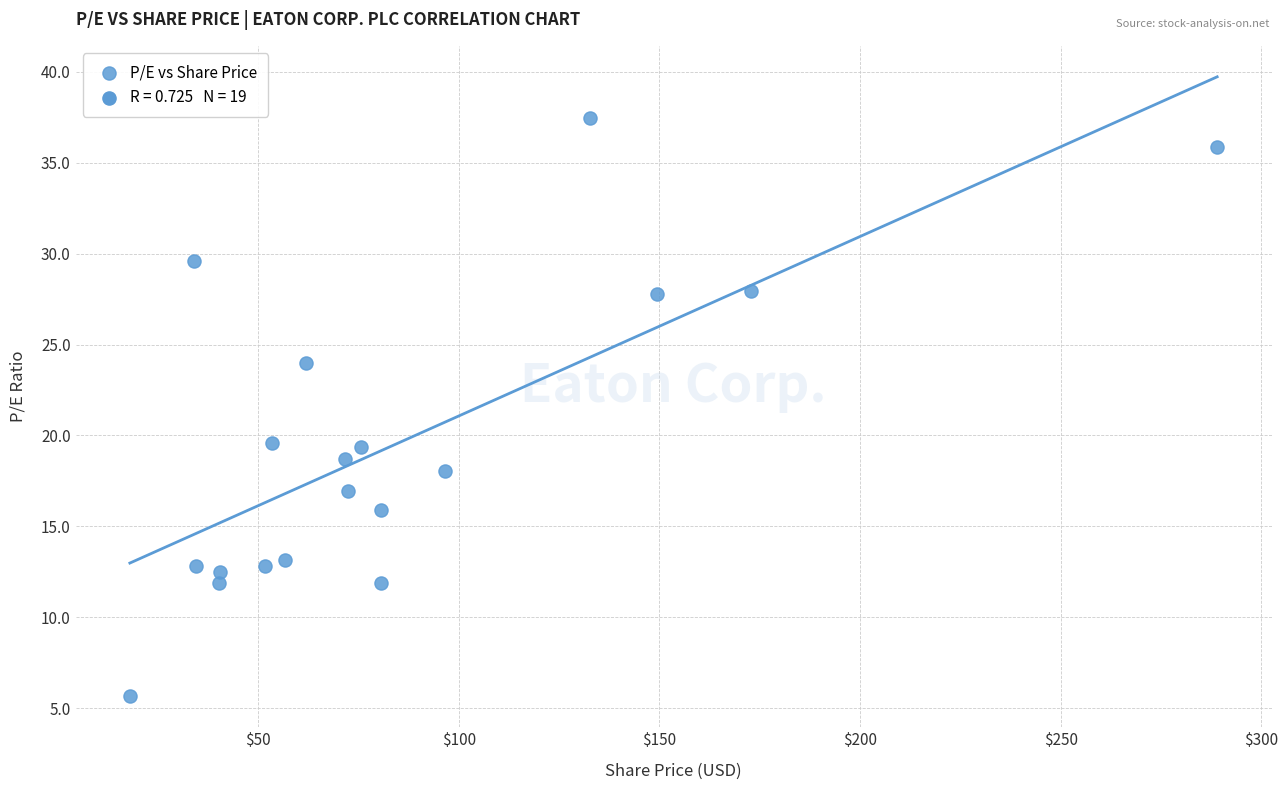

What is the range of Y values (max minus min)?

31.8